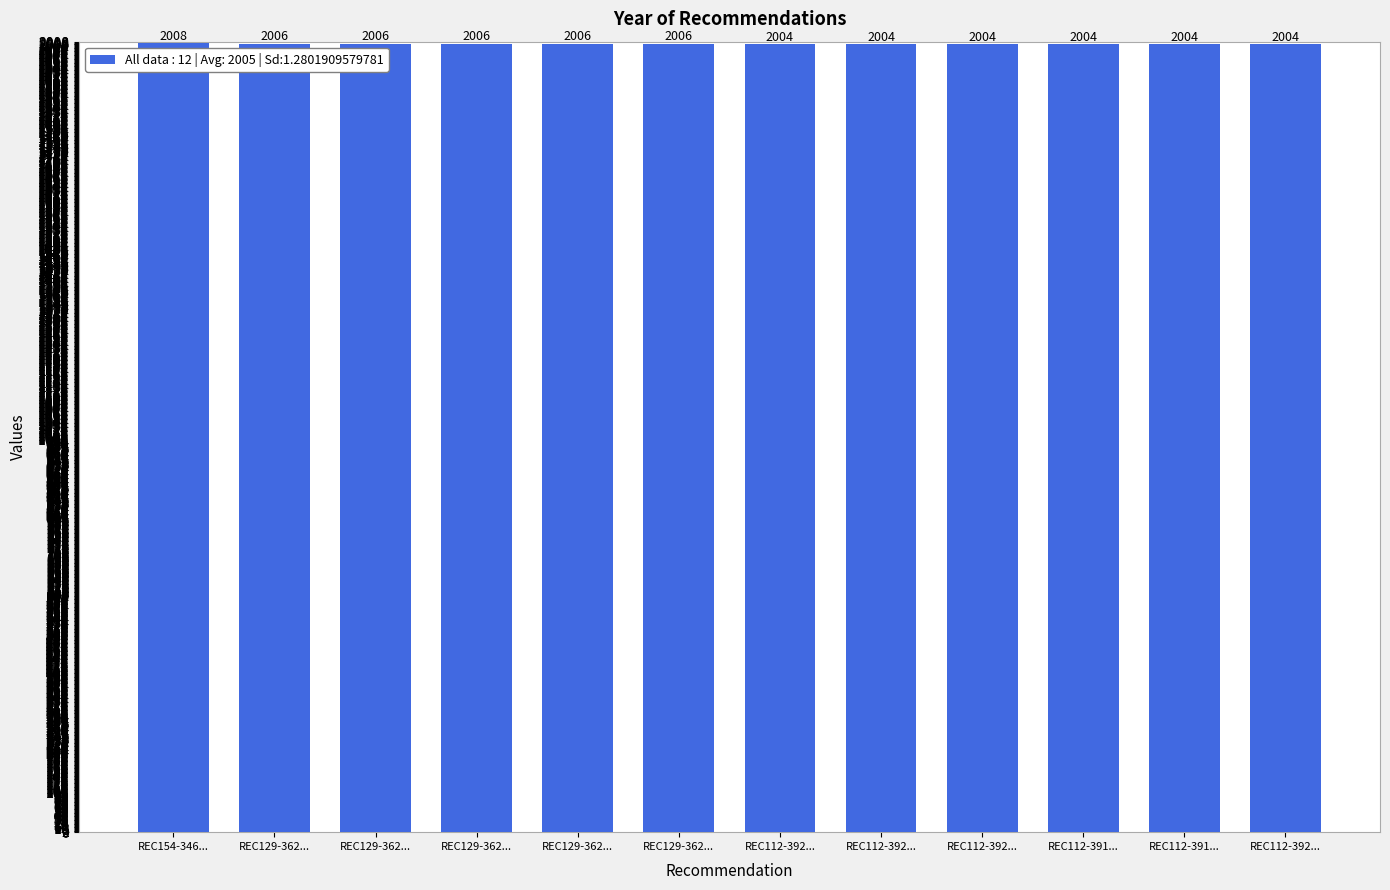

Reading left to right, what are all the values shown in this chart?

REC154-346...=2008	REC129-362...=2006	REC129-362...=2006	REC129-362...=2006	REC129-362...=2006	REC129-362...=2006	REC112-392...=2004	REC112-392...=2004	REC112-392...=2004	REC112-391...=2004	REC112-391...=2004	REC112-392...=2004